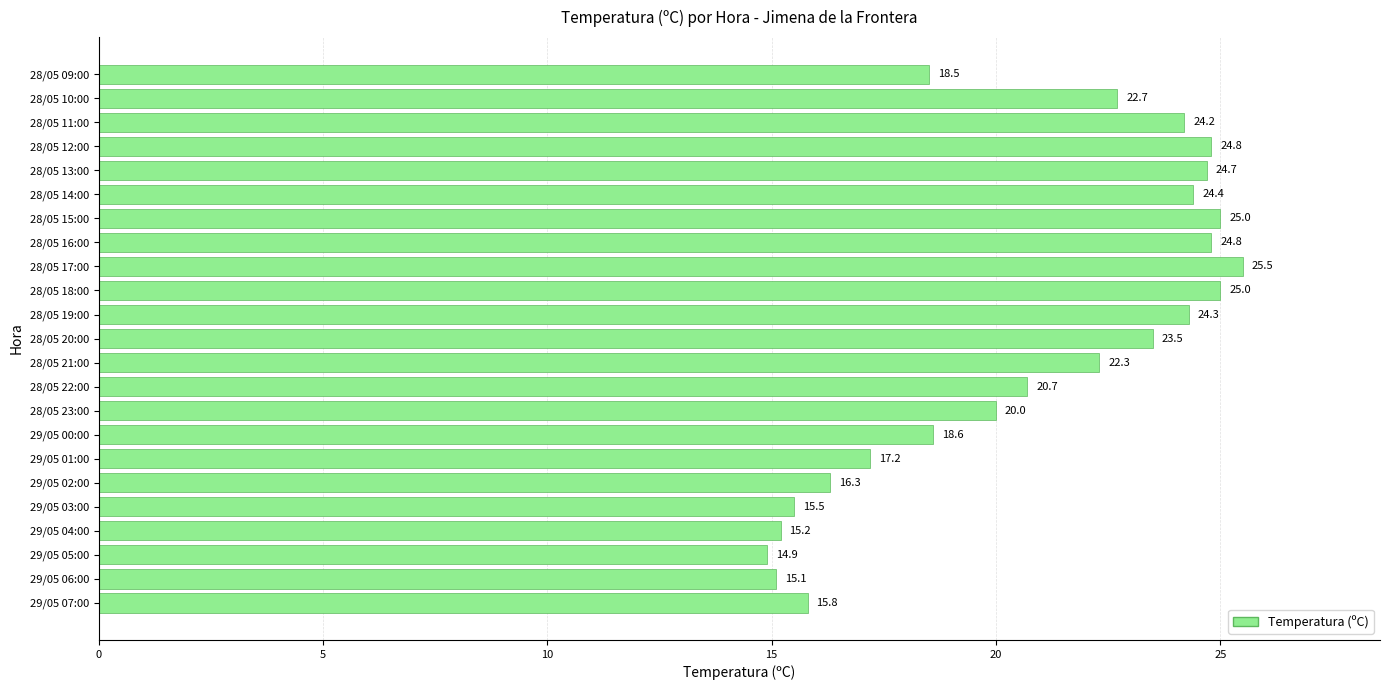

Which label corresponds to the largest value in the chart?

28/05 17:00